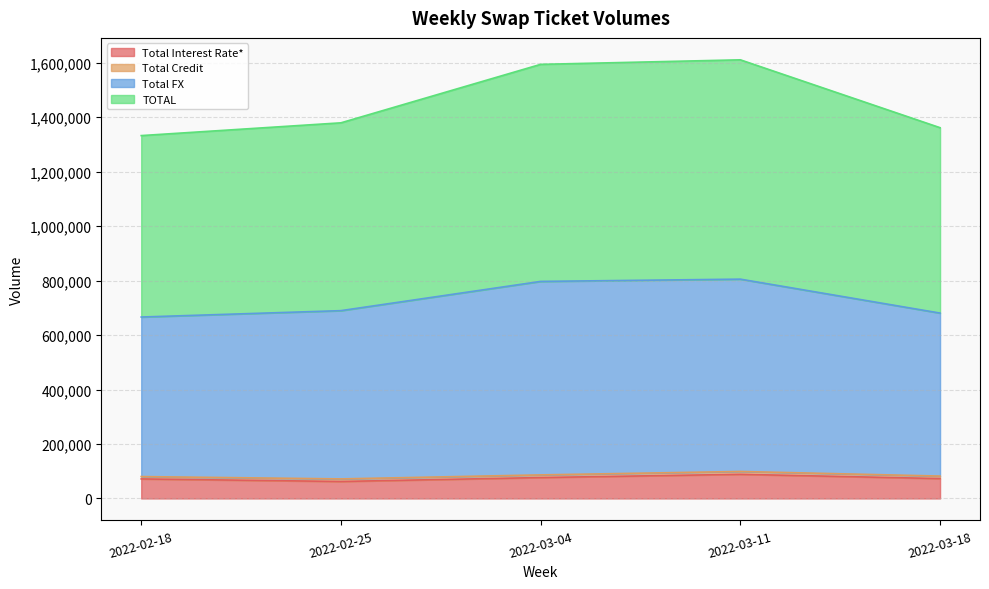

What is the minimum value for TOTAL?

666189